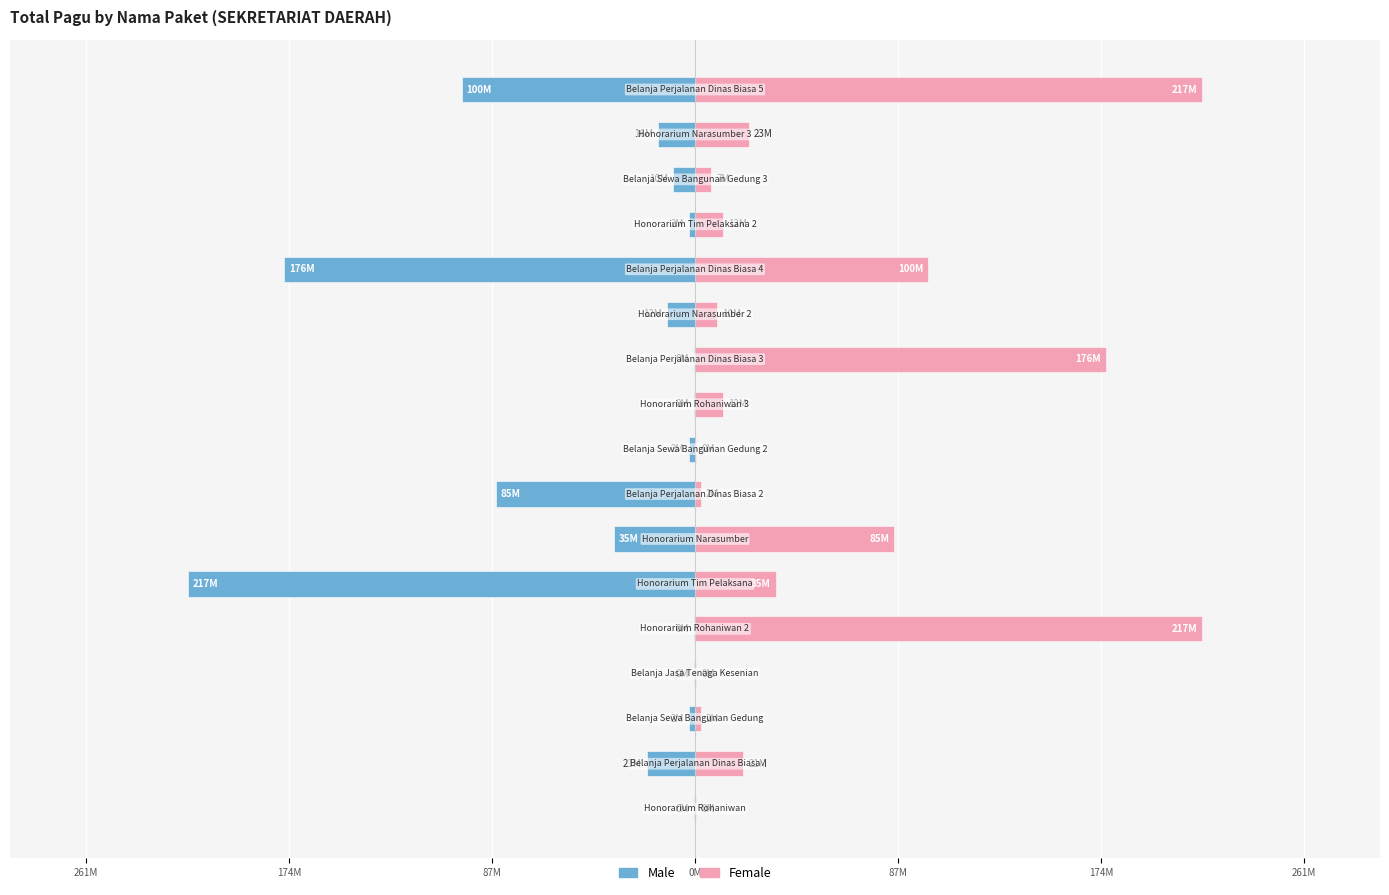

Between 87M and 261M, which series saw the biggest shift?

Male